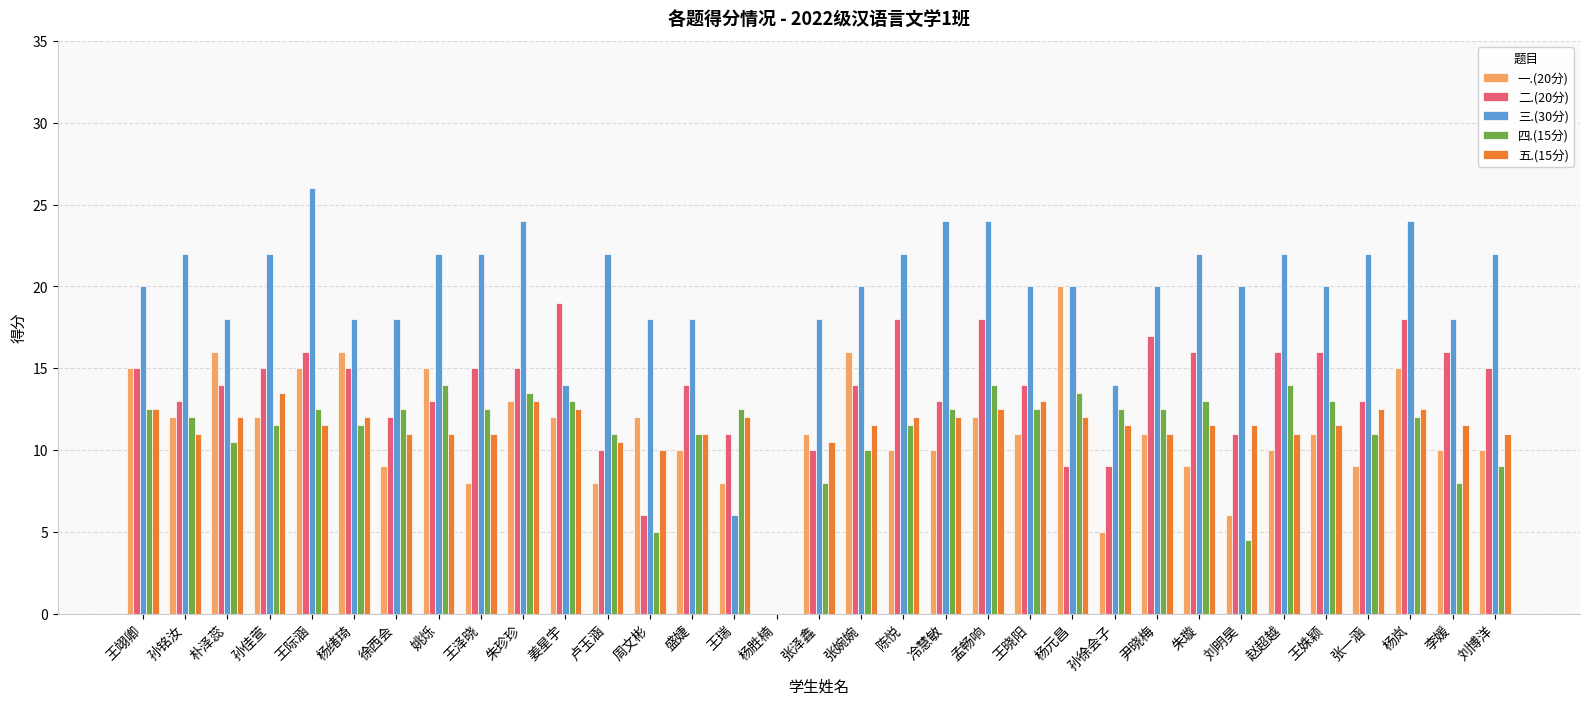

What is the sum of all 三.(30分) values?

642.0